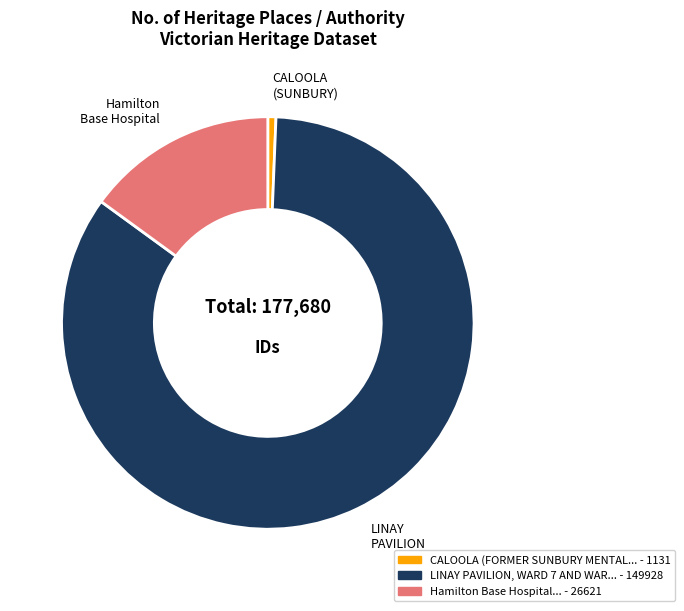

Does any single category account for the majority?

Yes